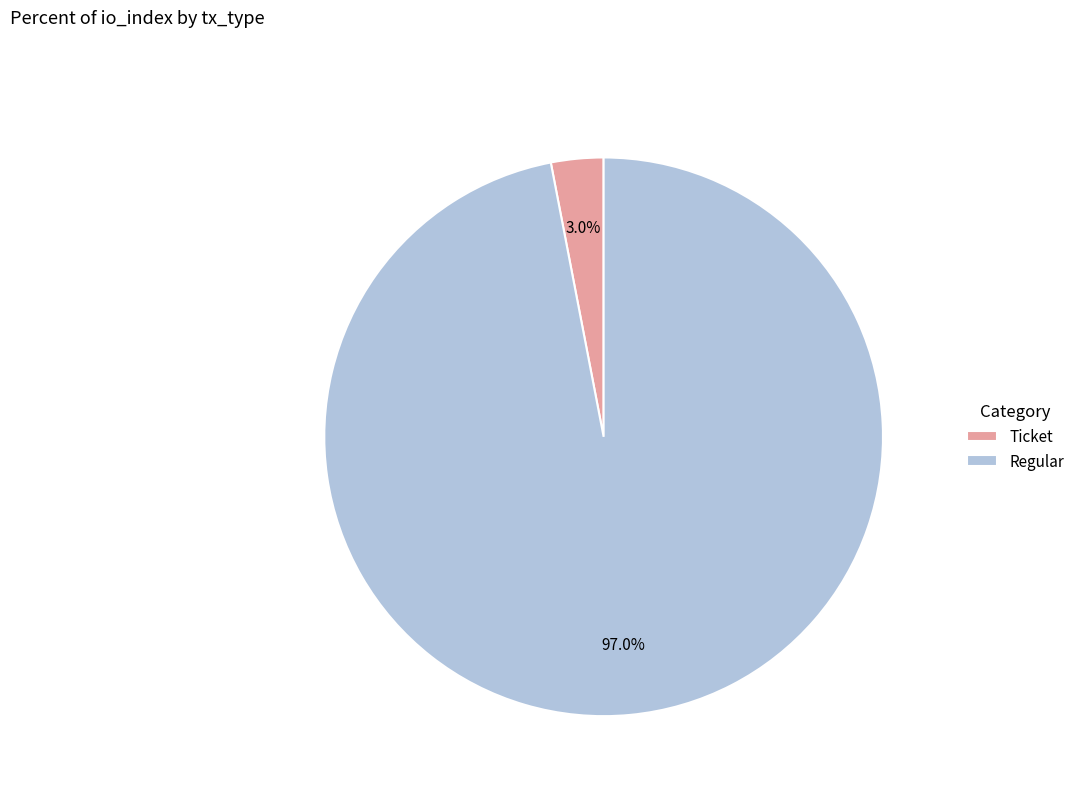

What is the largest slice in the pie chart?

Regular